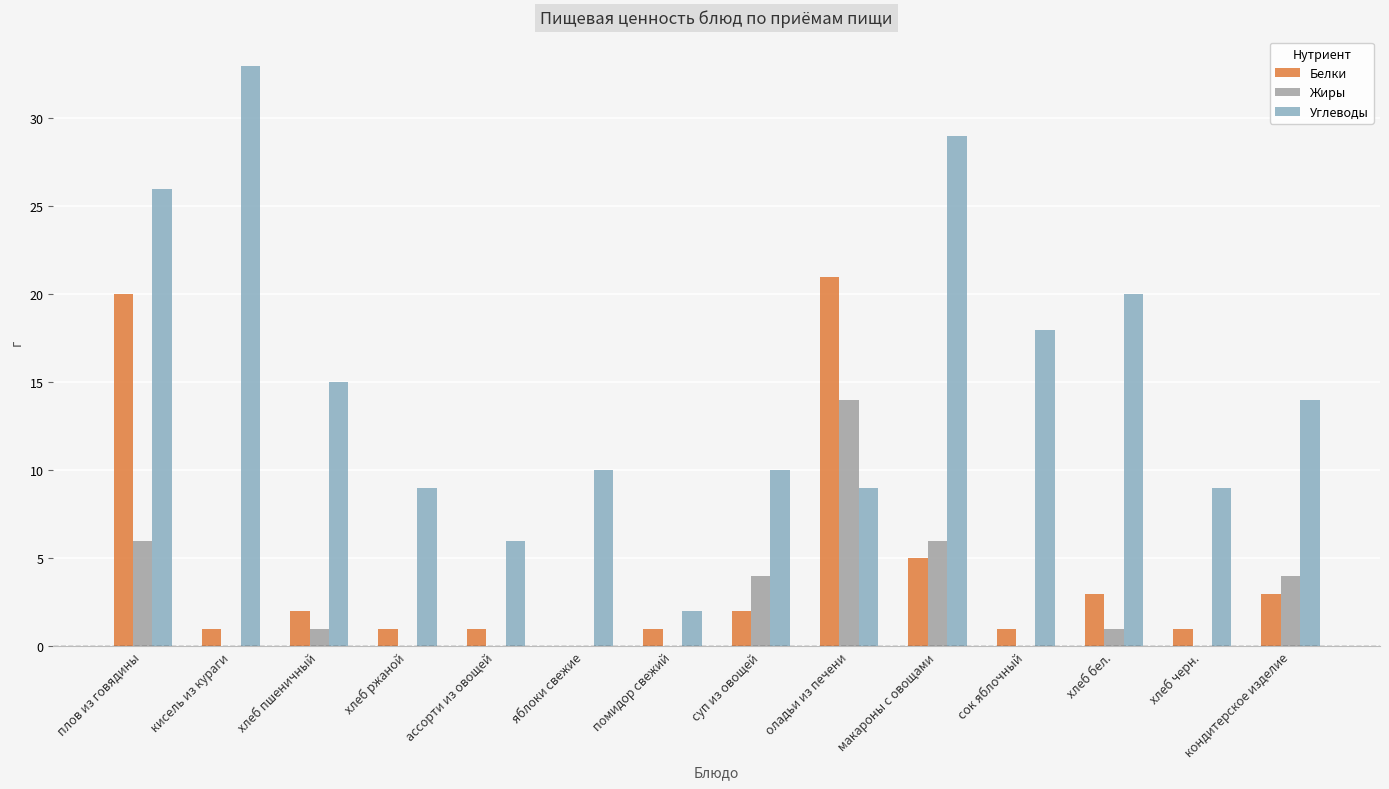

Is the value of Углеводы at оладьи из печени greater than the value of Жиры at кисель из кураги?

Yes